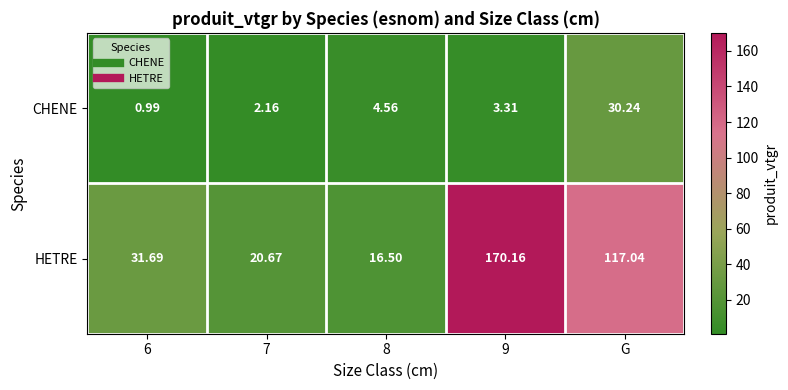

Which series has the widest spread of values?

HETRE